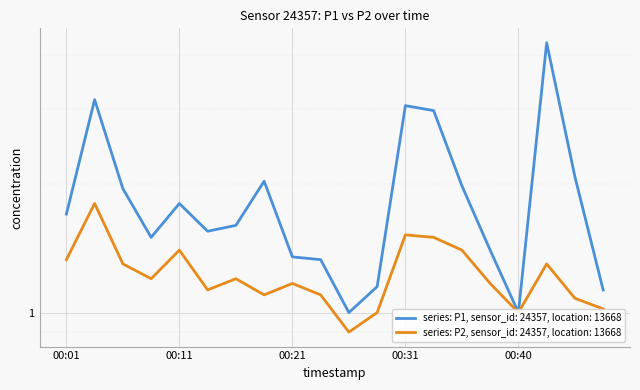

List the series in order of their overall mean, highest first.

P1, P2